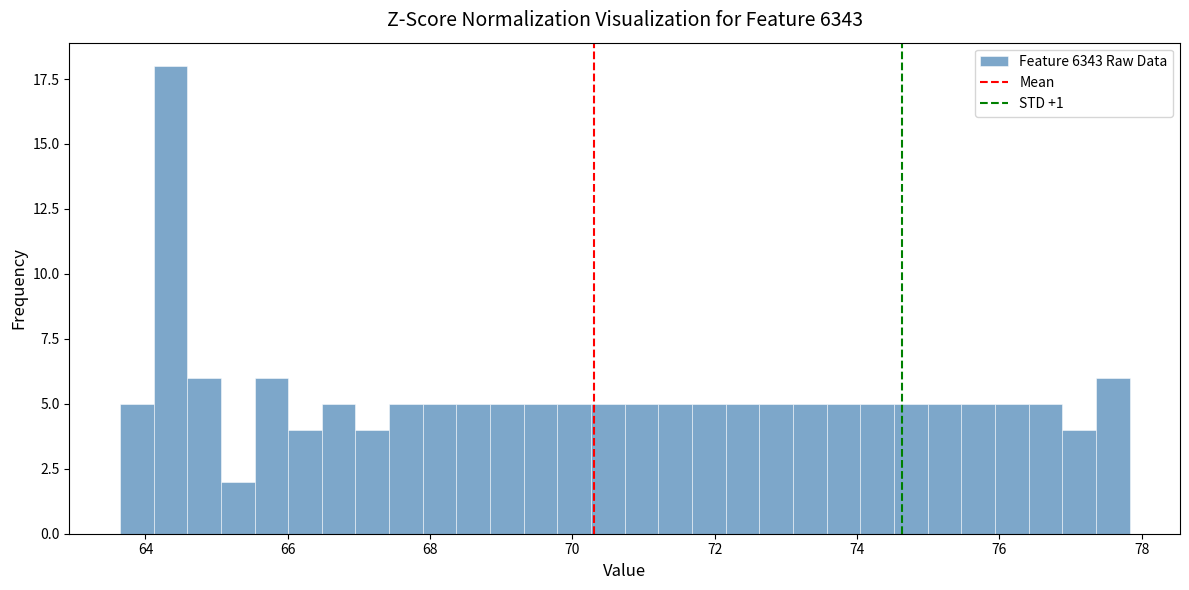

Read against the x-axis, roughly where is the centre of the tallest bar?

64.4